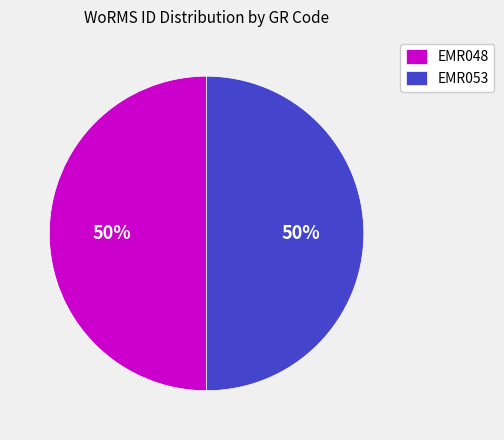

Do EMR048 and EMR053 together represent more than half of the pie?

Yes